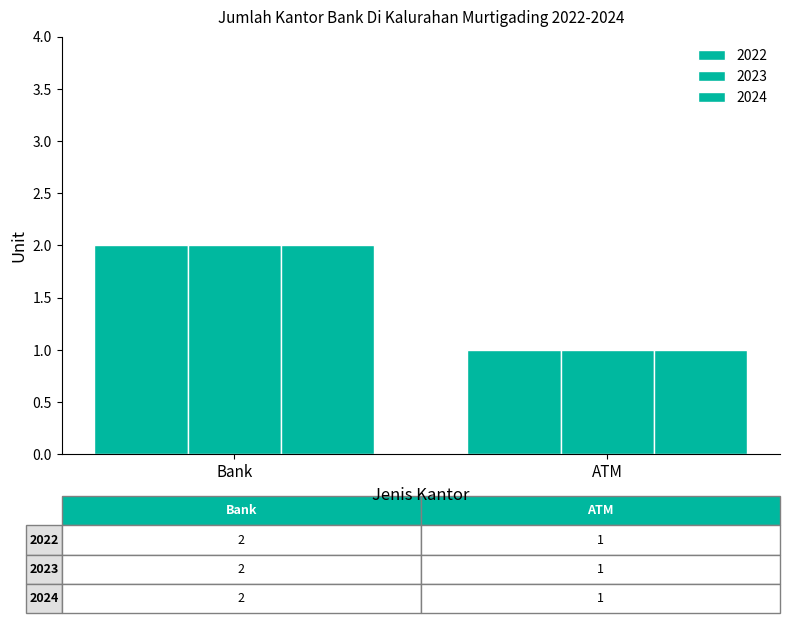

How many series are shown in this chart?

3